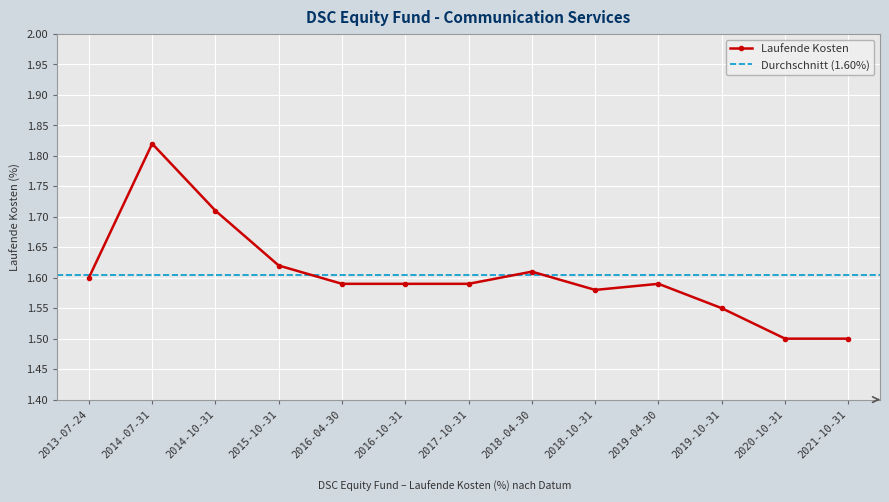

Where is the first local minimum?

2018-10-31